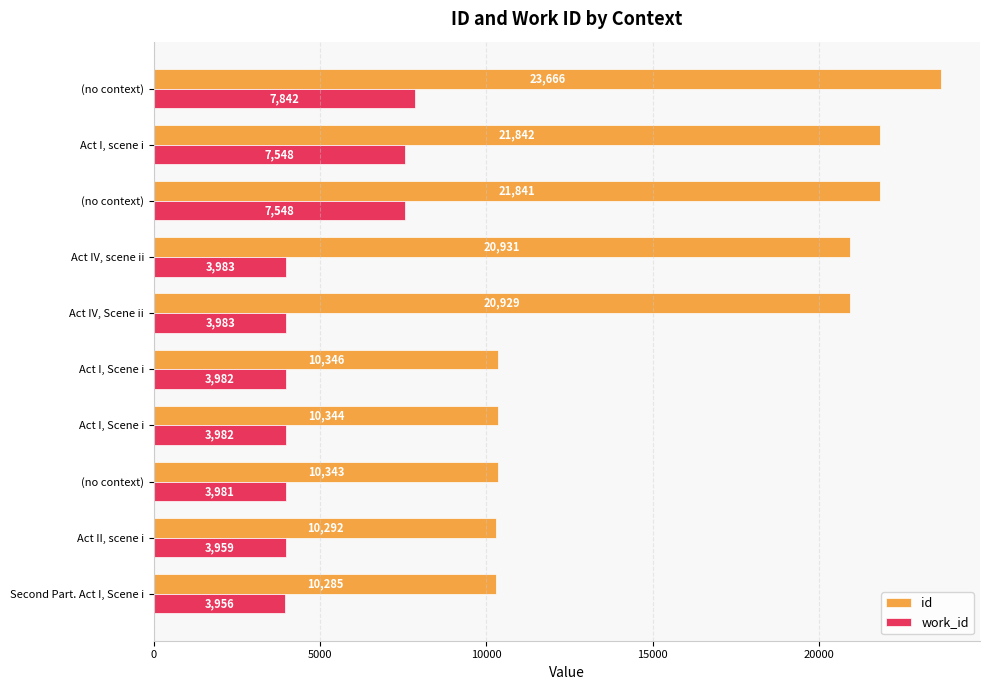

What are all the series names shown in the legend?

id, work_id